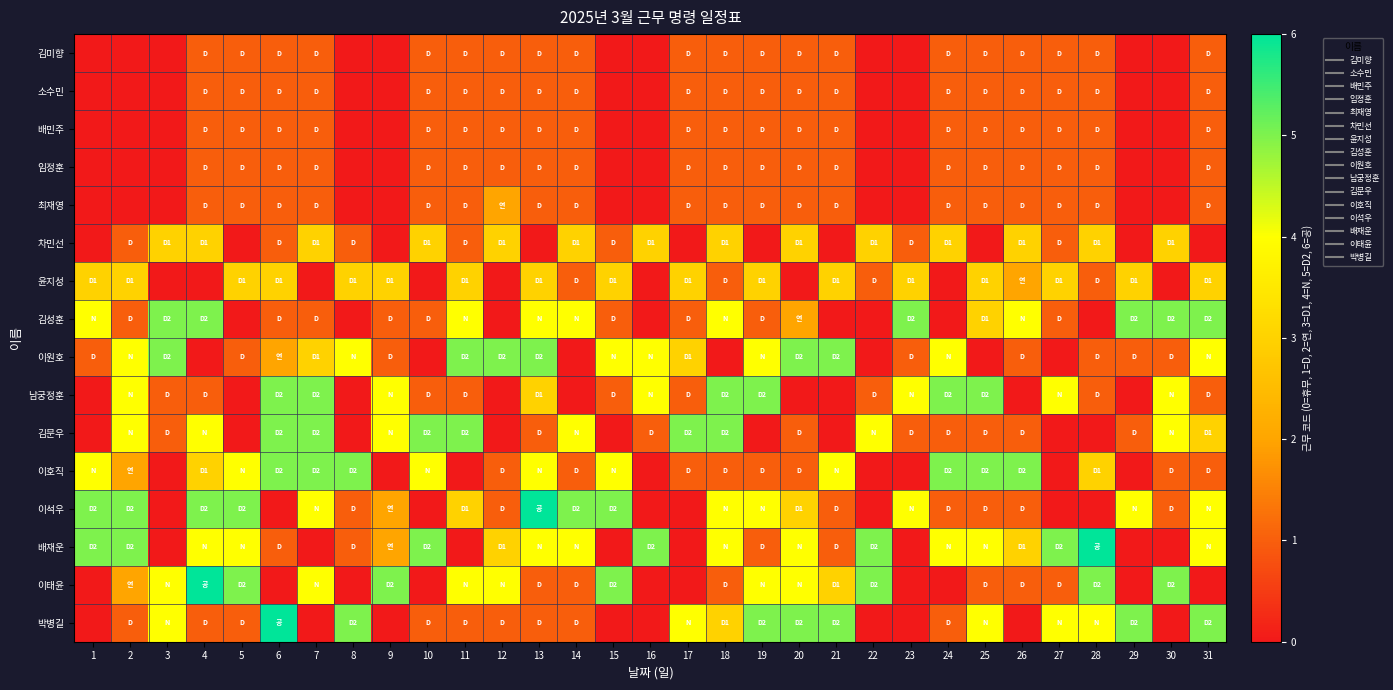

Reading right to left, list all the values displayed in this chart.

김미향: 31=1	30=0	29=0	28=1	27=1	26=1	25=1	24=1	23=0	22=0	21=1	20=1	19=1	18=1	17=1	16=0	15=0	14=1	13=1	12=1	11=1	10=1	9=0	8=0	7=1	6=1	5=1	4=1	3=0	2=0	1=0
소수민: 31=1	30=0	29=0	28=1	27=1	26=1	25=1	24=1	23=0	22=0	21=1	20=1	19=1	18=1	17=1	16=0	15=0	14=1	13=1	12=1	11=1	10=1	9=0	8=0	7=1	6=1	5=1	4=1	3=0	2=0	1=0
배민주: 31=1	30=0	29=0	28=1	27=1	26=1	25=1	24=1	23=0	22=0	21=1	20=1	19=1	18=1	17=1	16=0	15=0	14=1	13=1	12=1	11=1	10=1	9=0	8=0	7=1	6=1	5=1	4=1	3=0	2=0	1=0
임정훈: 31=1	30=0	29=0	28=1	27=1	26=1	25=1	24=1	23=0	22=0	21=1	20=1	19=1	18=1	17=1	16=0	15=0	14=1	13=1	12=1	11=1	10=1	9=0	8=0	7=1	6=1	5=1	4=1	3=0	2=0	1=0
최재영: 31=1	30=0	29=0	28=1	27=1	26=1	25=1	24=1	23=0	22=0	21=1	20=1	19=1	18=1	17=1	16=0	15=0	14=1	13=1	12=2	11=1	10=1	9=0	8=0	7=1	6=1	5=1	4=1	3=0	2=0	1=0
차민선: 31=0	30=3	29=0	28=3	27=1	26=3	25=0	24=3	23=1	22=3	21=0	20=3	19=0	18=3	17=0	16=3	15=1	14=3	13=0	12=3	11=1	10=3	9=0	8=1	7=3	6=1	5=0	4=3	3=3	2=1	1=0
윤지성: 31=3	30=0	29=3	28=1	27=3	26=2	25=3	24=0	23=3	22=1	21=3	20=0	19=3	18=1	17=3	16=0	15=3	14=1	13=3	12=0	11=3	10=0	9=3	8=3	7=0	6=3	5=3	4=0	3=0	2=3	1=3
김성훈: 31=5	30=5	29=5	28=0	27=1	26=4	25=3	24=0	23=5	22=0	21=0	20=2	19=1	18=4	17=1	16=0	15=1	14=4	13=4	12=0	11=4	10=1	9=1	8=0	7=1	6=1	5=0	4=5	3=5	2=1	1=4
이원호: 31=4	30=1	29=1	28=1	27=0	26=1	25=0	24=4	23=1	22=0	21=5	20=5	19=4	18=0	17=3	16=4	15=4	14=0	13=5	12=5	11=5	10=0	9=1	8=4	7=3	6=2	5=1	4=0	3=5	2=4	1=1
남궁정훈: 31=1	30=4	29=0	28=1	27=4	26=0	25=5	24=5	23=4	22=1	21=0	20=0	19=5	18=5	17=1	16=4	15=1	14=0	13=3	12=0	11=1	10=1	9=4	8=0	7=5	6=5	5=0	4=1	3=1	2=4	1=0
김문우: 31=3	30=4	29=1	28=0	27=0	26=1	25=1	24=1	23=1	22=4	21=0	20=1	19=0	18=5	17=5	16=1	15=0	14=4	13=1	12=0	11=5	10=5	9=4	8=0	7=5	6=5	5=0	4=4	3=1	2=4	1=0
이호직: 31=1	30=1	29=0	28=3	27=0	26=5	25=5	24=5	23=0	22=0	21=4	20=1	19=1	18=1	17=1	16=0	15=4	14=1	13=4	12=1	11=0	10=4	9=0	8=5	7=5	6=5	5=4	4=3	3=0	2=2	1=4
이석우: 31=4	30=1	29=4	28=0	27=0	26=1	25=1	24=1	23=4	22=0	21=1	20=3	19=4	18=4	17=0	16=0	15=5	14=5	13=6	12=1	11=3	10=0	9=2	8=1	7=4	6=0	5=5	4=5	3=0	2=5	1=5
배재운: 31=4	30=0	29=0	28=6	27=5	26=3	25=4	24=4	23=0	22=5	21=1	20=4	19=1	18=4	17=0	16=5	15=0	14=4	13=4	12=3	11=0	10=5	9=2	8=1	7=0	6=1	5=4	4=4	3=0	2=5	1=5
이태윤: 31=0	30=5	29=0	28=5	27=1	26=1	25=1	24=0	23=0	22=5	21=3	20=4	19=4	18=1	17=0	16=0	15=5	14=1	13=1	12=4	11=4	10=0	9=5	8=0	7=4	6=0	5=5	4=6	3=4	2=2	1=0
박병길: 31=5	30=0	29=5	28=4	27=4	26=0	25=4	24=1	23=0	22=0	21=5	20=5	19=5	18=3	17=4	16=0	15=0	14=1	13=1	12=1	11=1	10=1	9=0	8=5	7=0	6=6	5=1	4=1	3=4	2=1	1=0